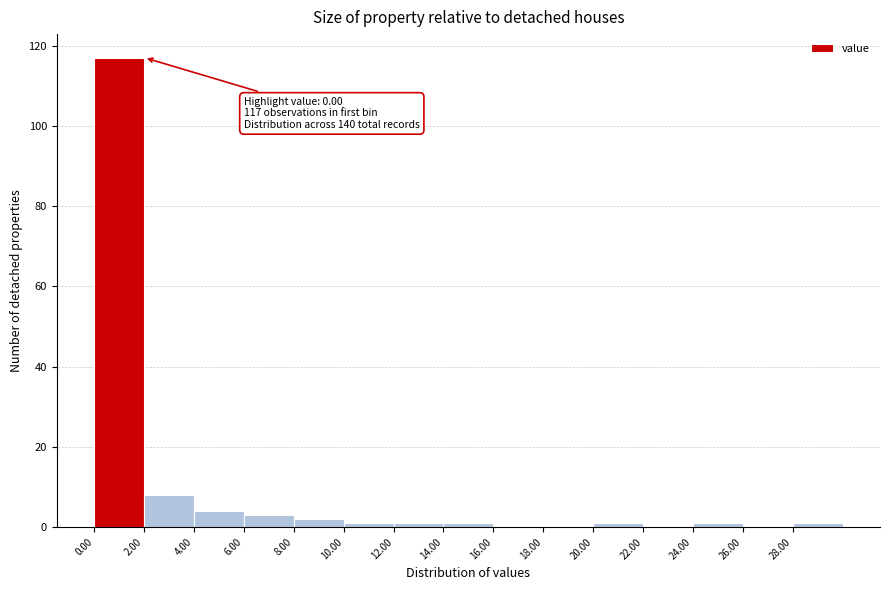

Over which range of the x-axis is the bar tallest?

0 to 2